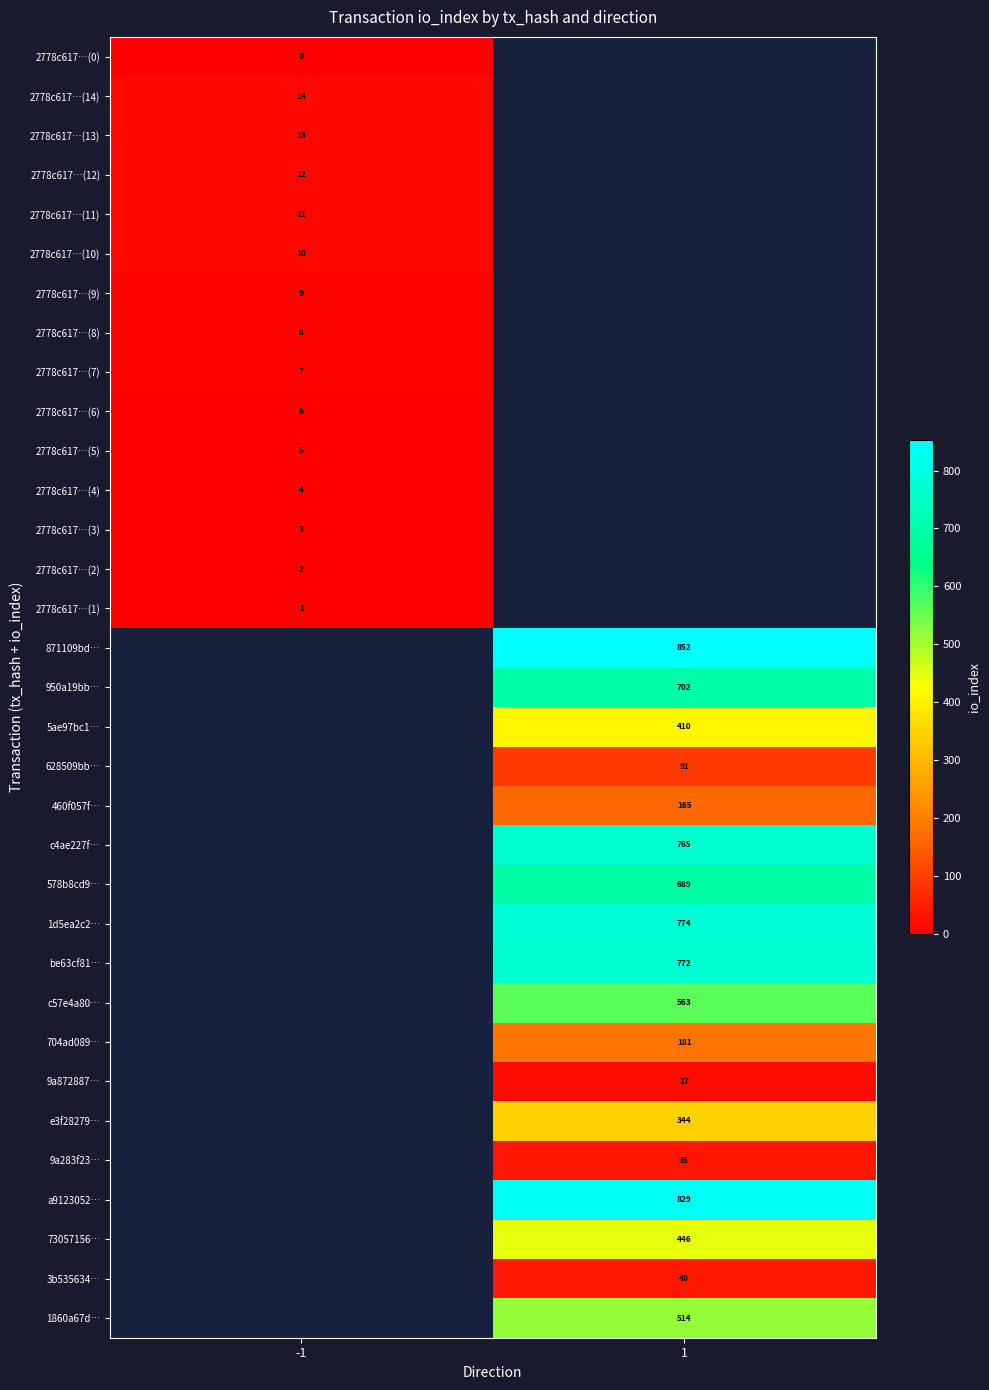

How many data points does each series have?

2